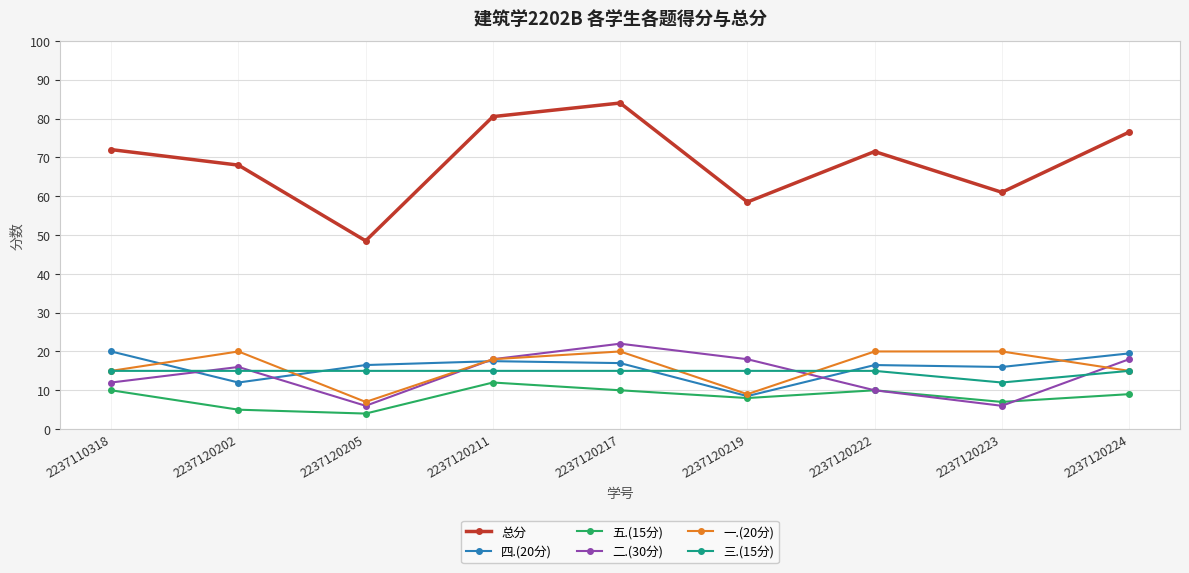

What is the total value across all series at 2237120223?

122.0